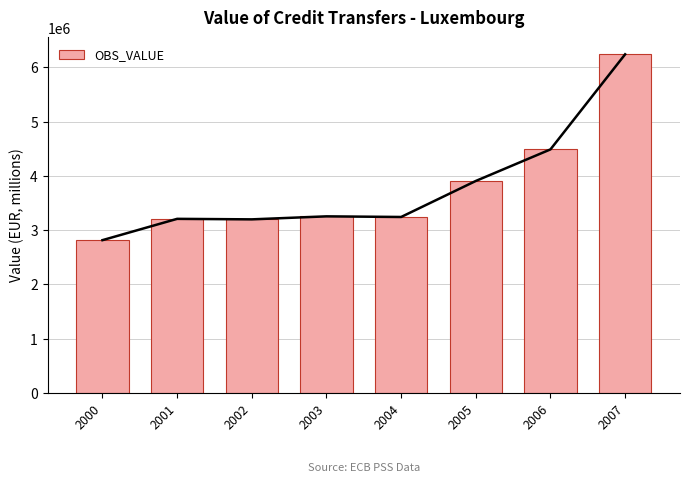

Reading left to right, transcribe all the data shown in this chart.

2000=2815223.3	2001=3208026.2	2002=3198604.3	2003=3253888.3	2004=3242458.6	2005=3906590.8	2006=4488601.2	2007=6241889.8